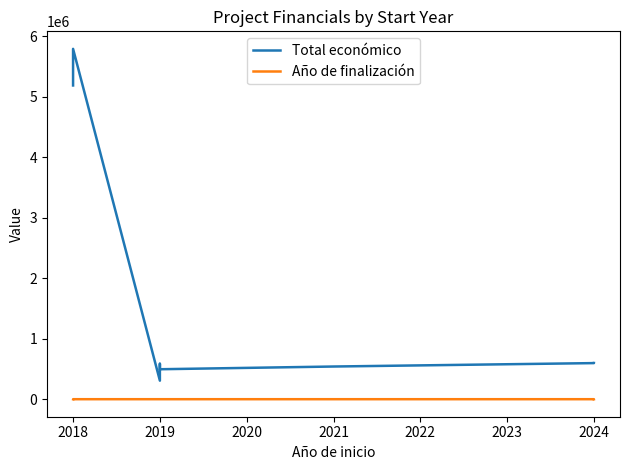

Between 2023 and 2024, which is larger?

2024